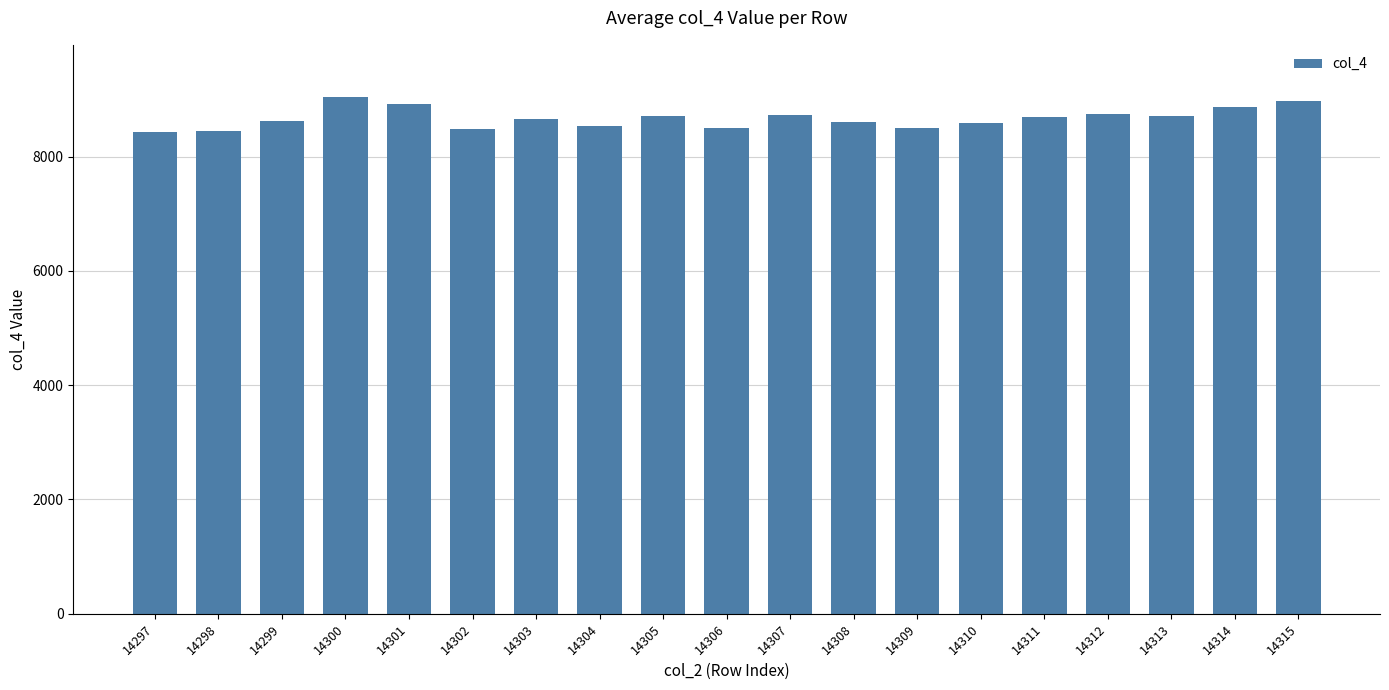

What is the value of the 9th bar from the left?

8716